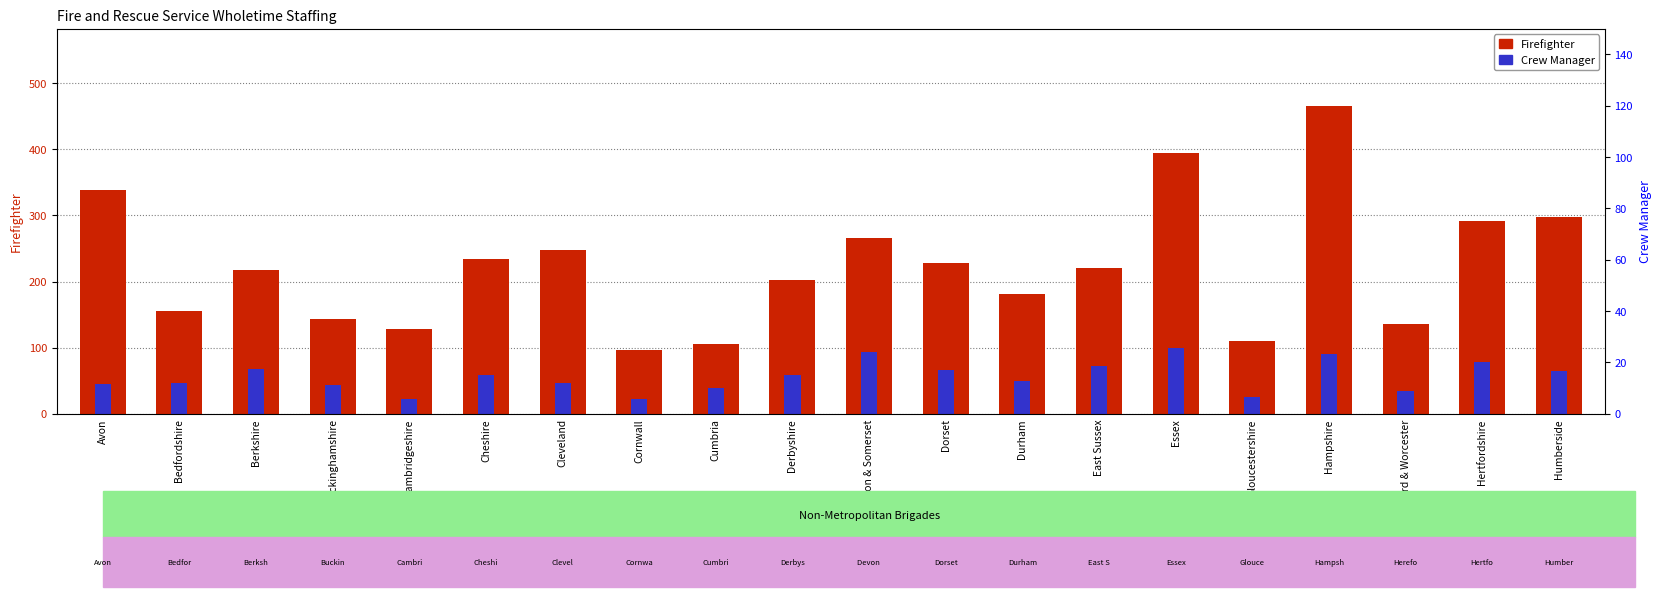

The value of Firefighter at Avon is 567.7. True or false?

False